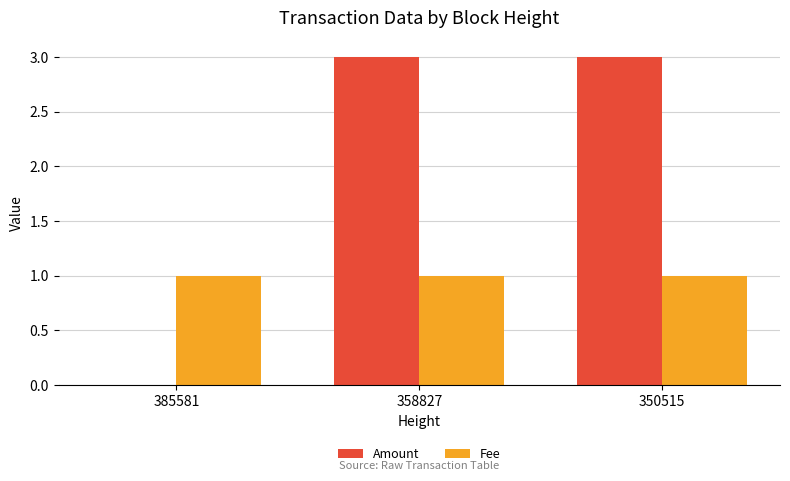

What is the maximum value shown in the chart?

3